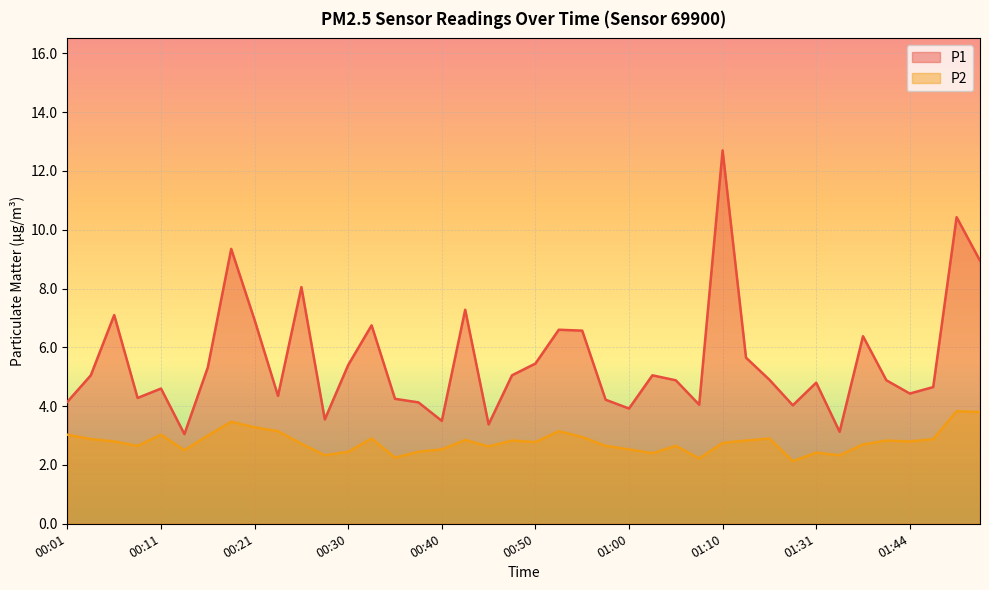

Reading right to left, transcribe all the data shown in this chart.

P1: 8.9	10.4	4.7	4.4	4.9	6.4	3.1	4.8	4.0	4.9	5.7	12.7	4.0	4.9	5.0	3.9	4.2	6.6	6.6	5.5	5.0	3.4	7.3	3.5	4.1	4.2	6.8	5.4	3.5	8.1	4.3	6.9	9.3	5.3	3.0	4.6	4.3	7.1	5.0	4.2
P2: 3.8	3.8	2.9	2.8	2.8	2.7	2.3	2.4	2.1	2.9	2.8	2.8	2.2	2.6	2.4	2.5	2.6	3.0	3.1	2.8	2.8	2.6	2.9	2.5	2.5	2.2	2.9	2.5	2.3	2.7	3.1	3.3	3.5	3.0	2.5	3.0	2.6	2.8	2.9	3.0